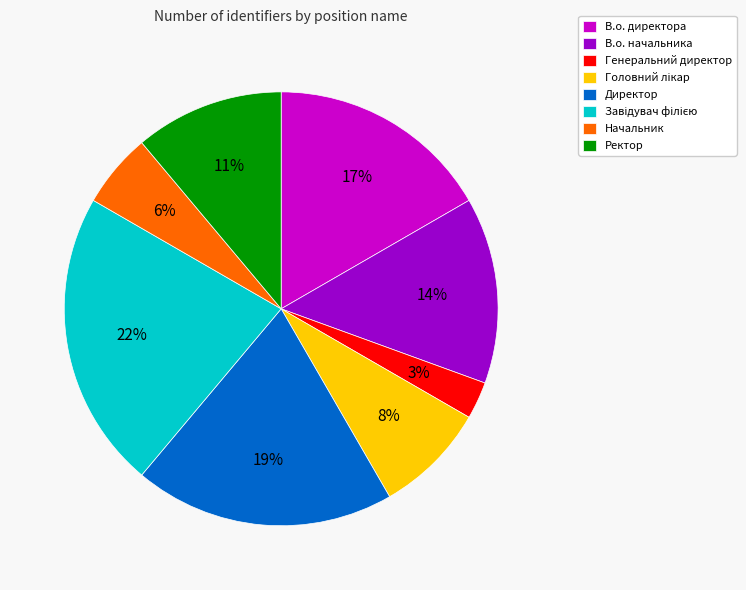

Do Генеральний директор and Начальник together represent more than half of the pie?

No